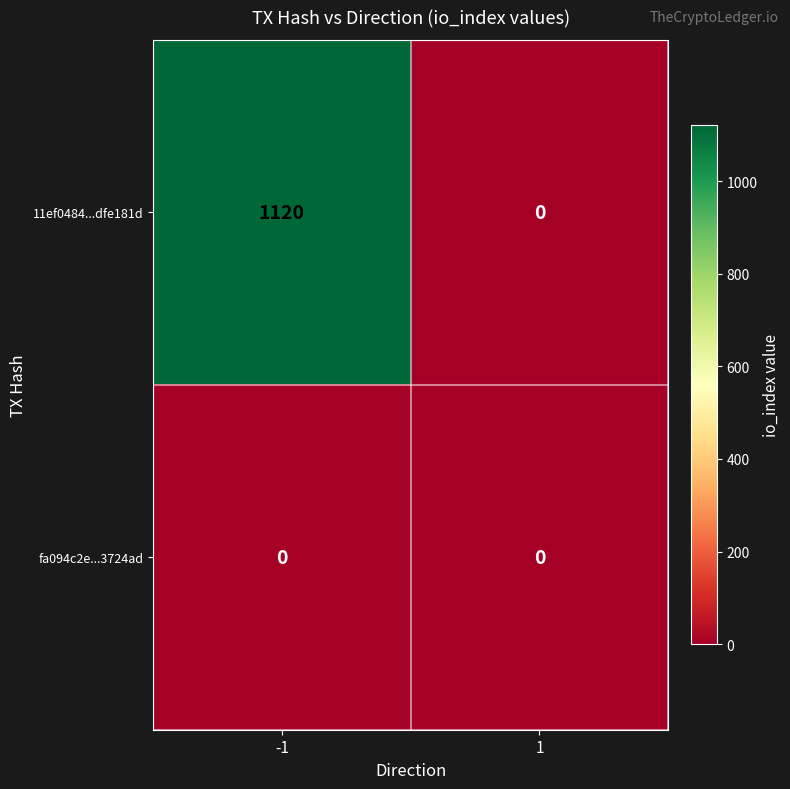

Is it true that 11ef0484...dfe181d equals 489 at -1?

False